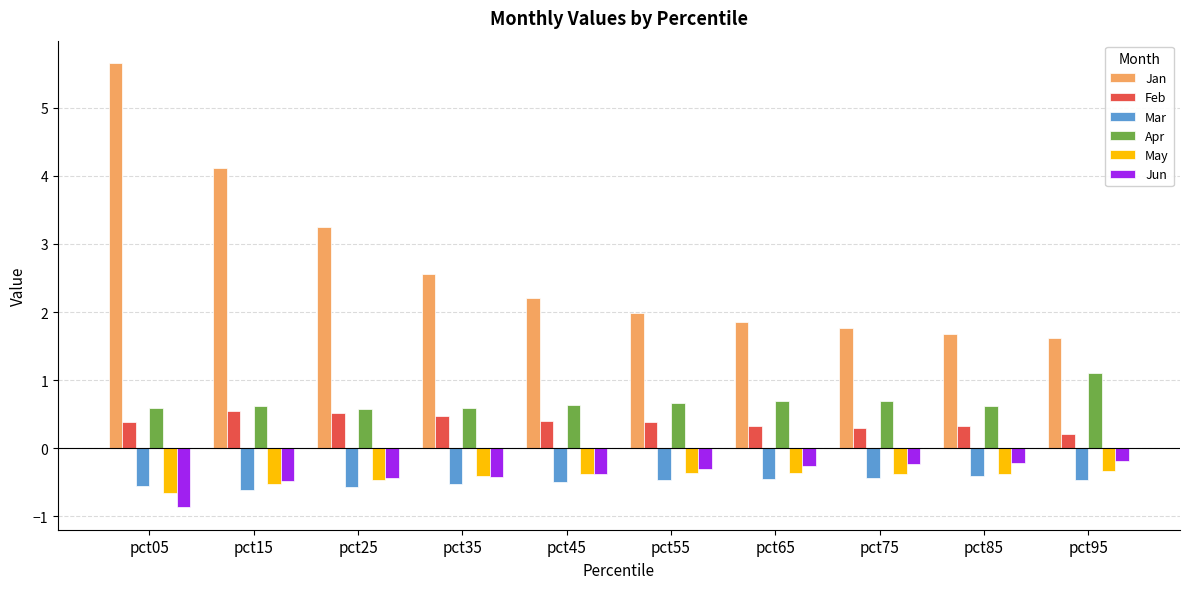

The Apr series shows 0.2 at pct75. True or false?

False